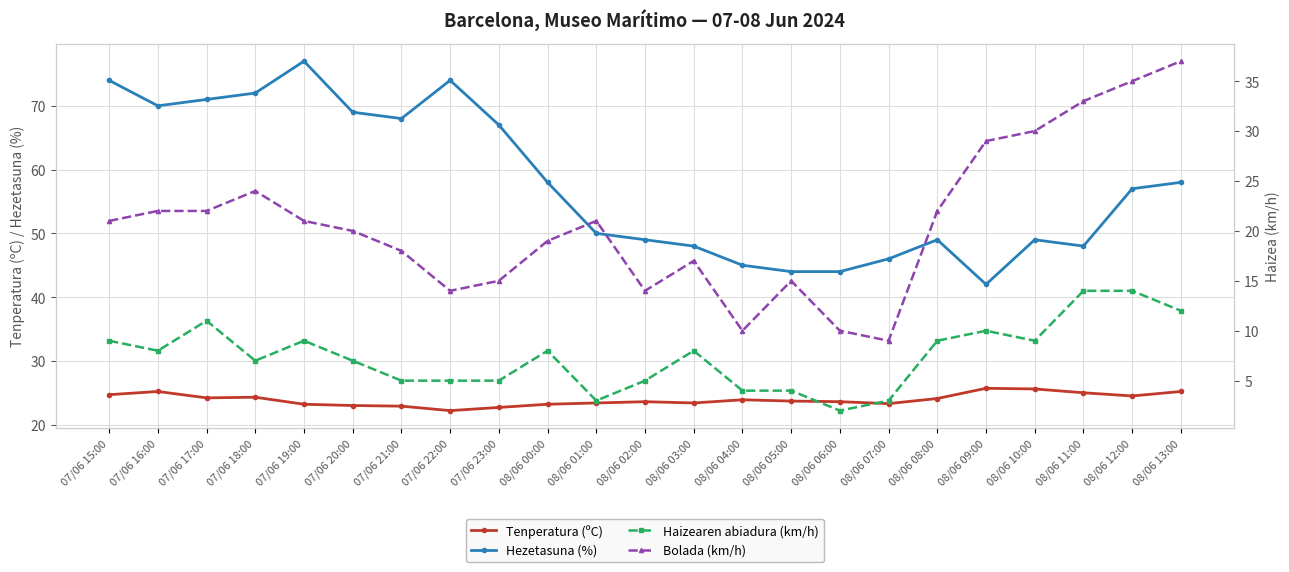

True or false: Hezetasuna (%) and Bolada (km/h) cross at least once.

False